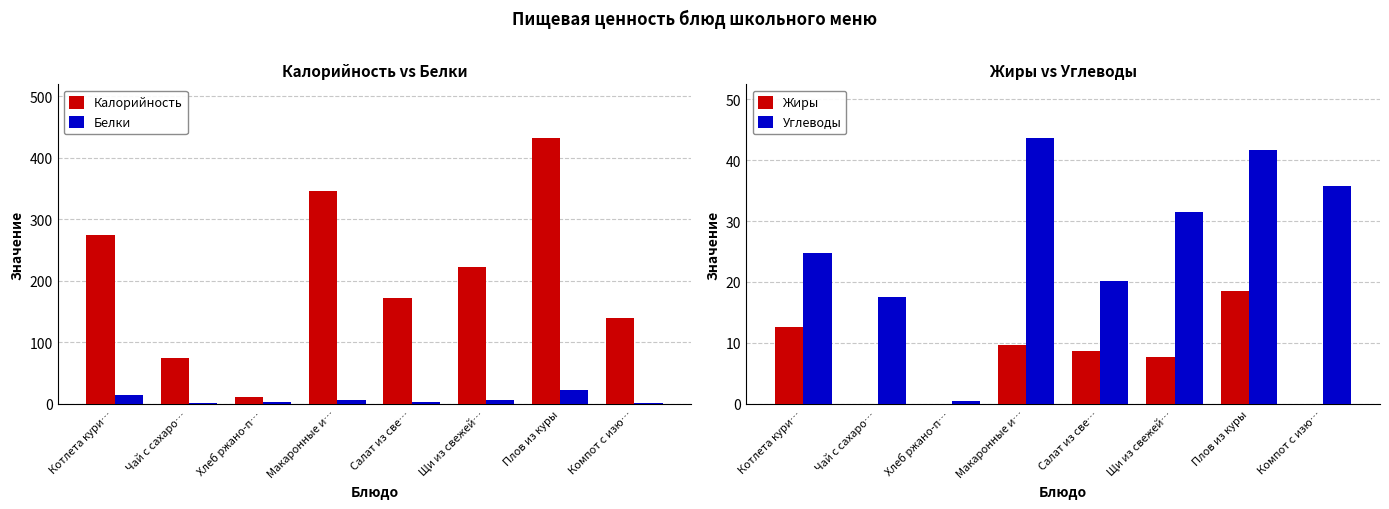

Does the chart contain stacked bars?

No